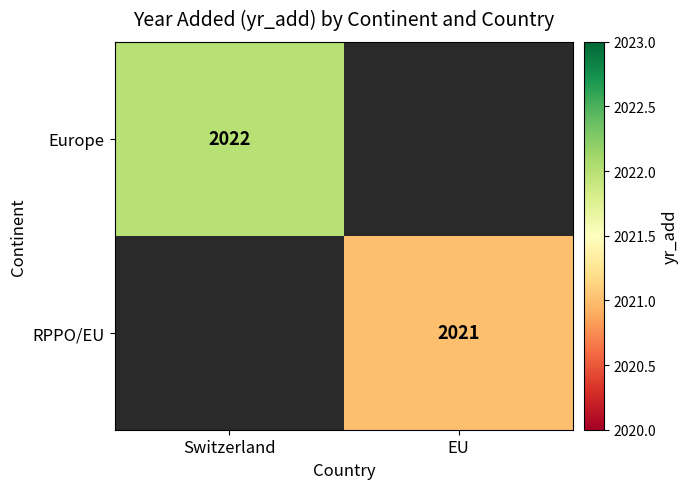

At which category does the chart reach its peak across all series?

Switzerland